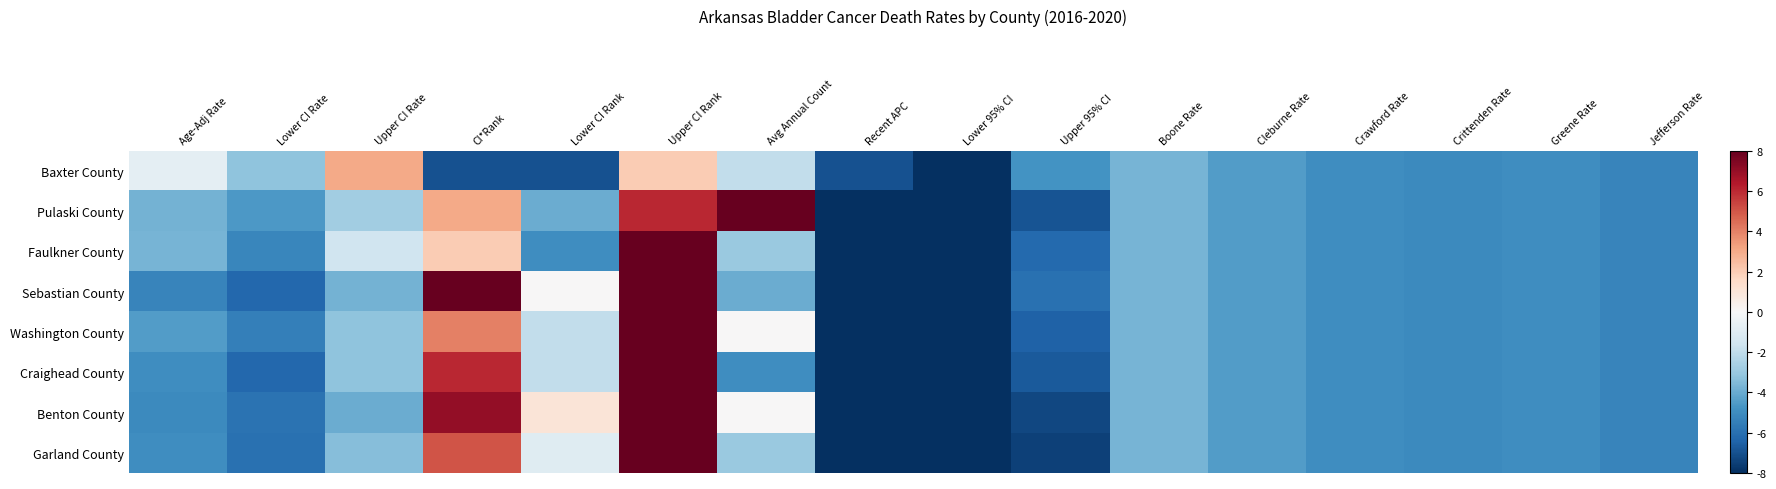

Count the number of categories in the chart.

16